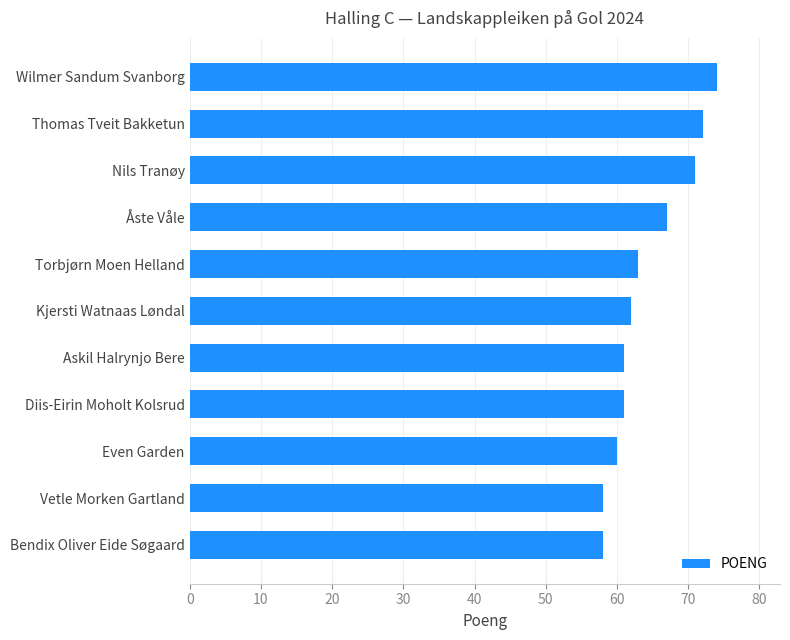

True or false: the data shows 115 at Åste Våle.

False